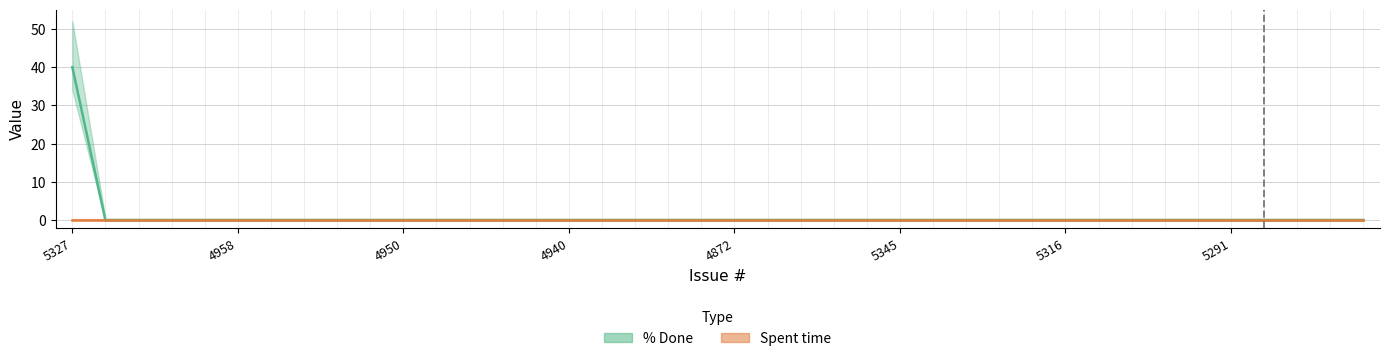

Does the chart have visible grid lines?

Yes